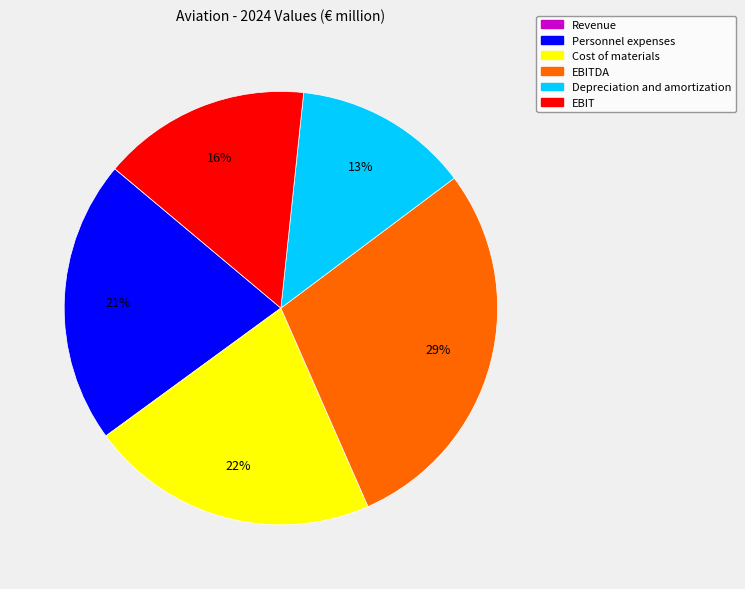

To the nearest percent, what is the difference between the largest and smallest slice percentages?

29%